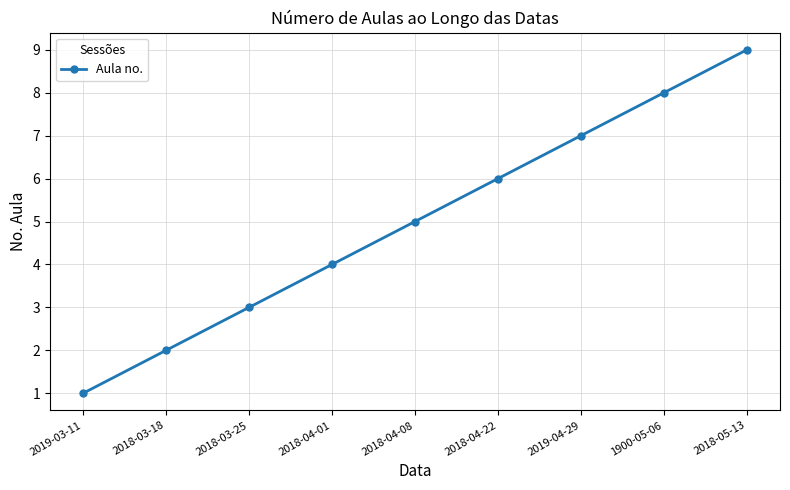

List the labels in order of value, smallest first.

2019-03-11, 2018-03-18, 2018-03-25, 2018-04-01, 2018-04-08, 2018-04-22, 2019-04-29, 1900-05-06, 2018-05-13